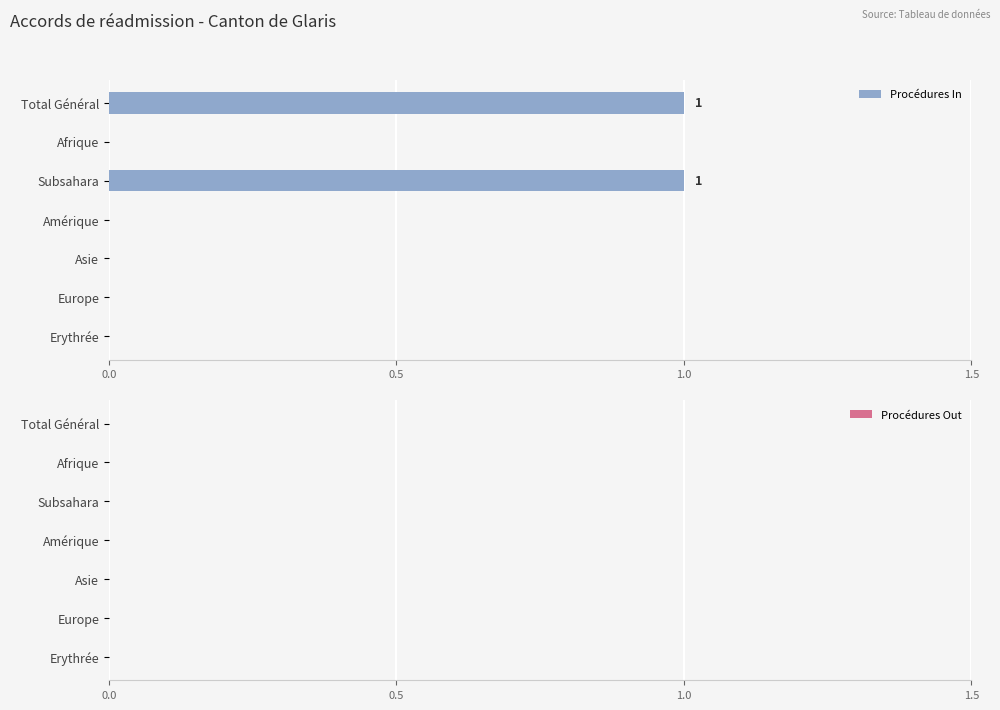

How many series are shown in this chart?

1